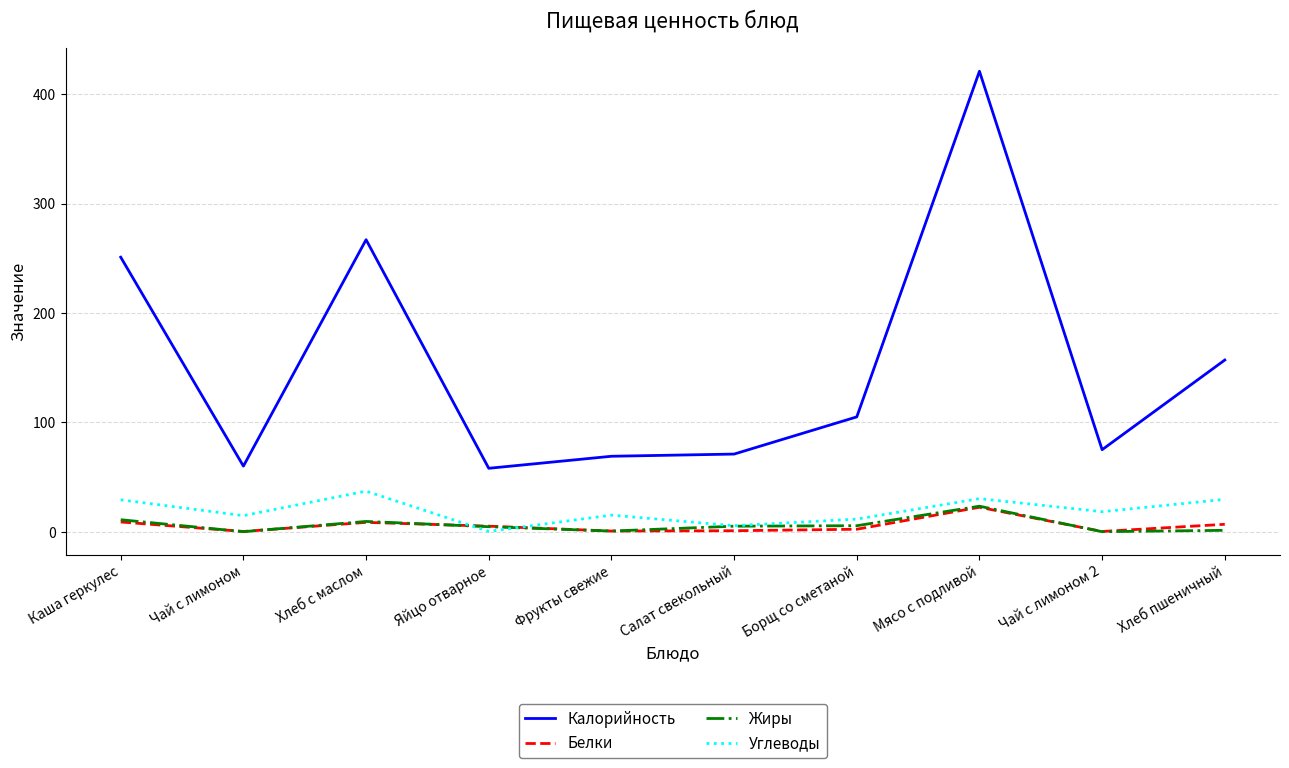

Which category has the highest value in the Углеводы series?

Хлеб с маслом